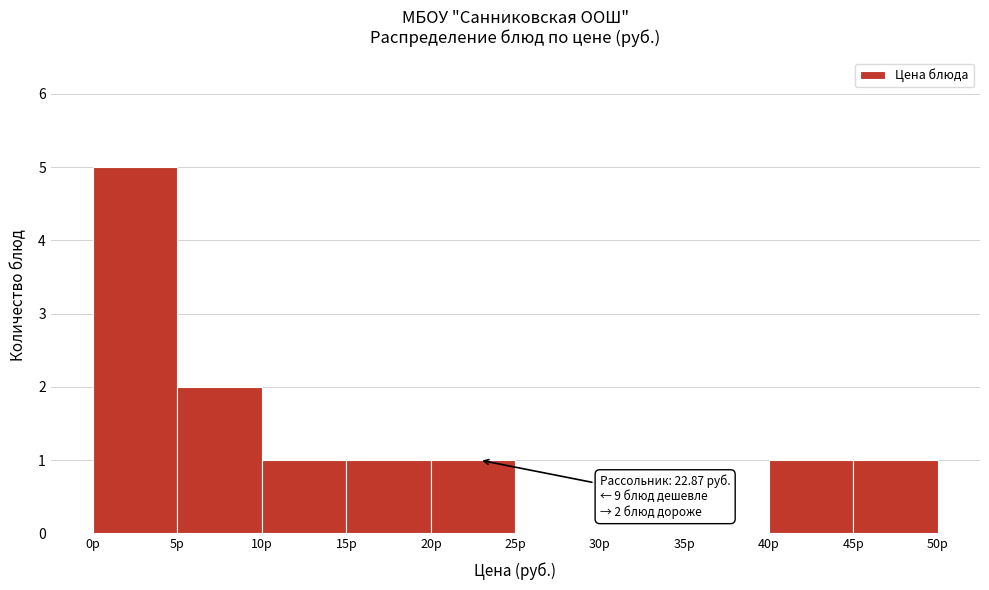

Which range on the x-axis has the tallest bar?

0 to 5